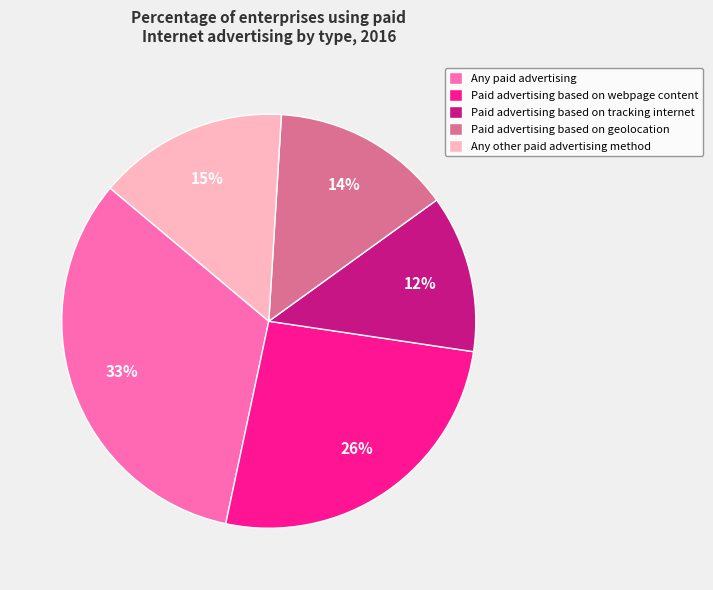

Count the number of slices in the pie.

5